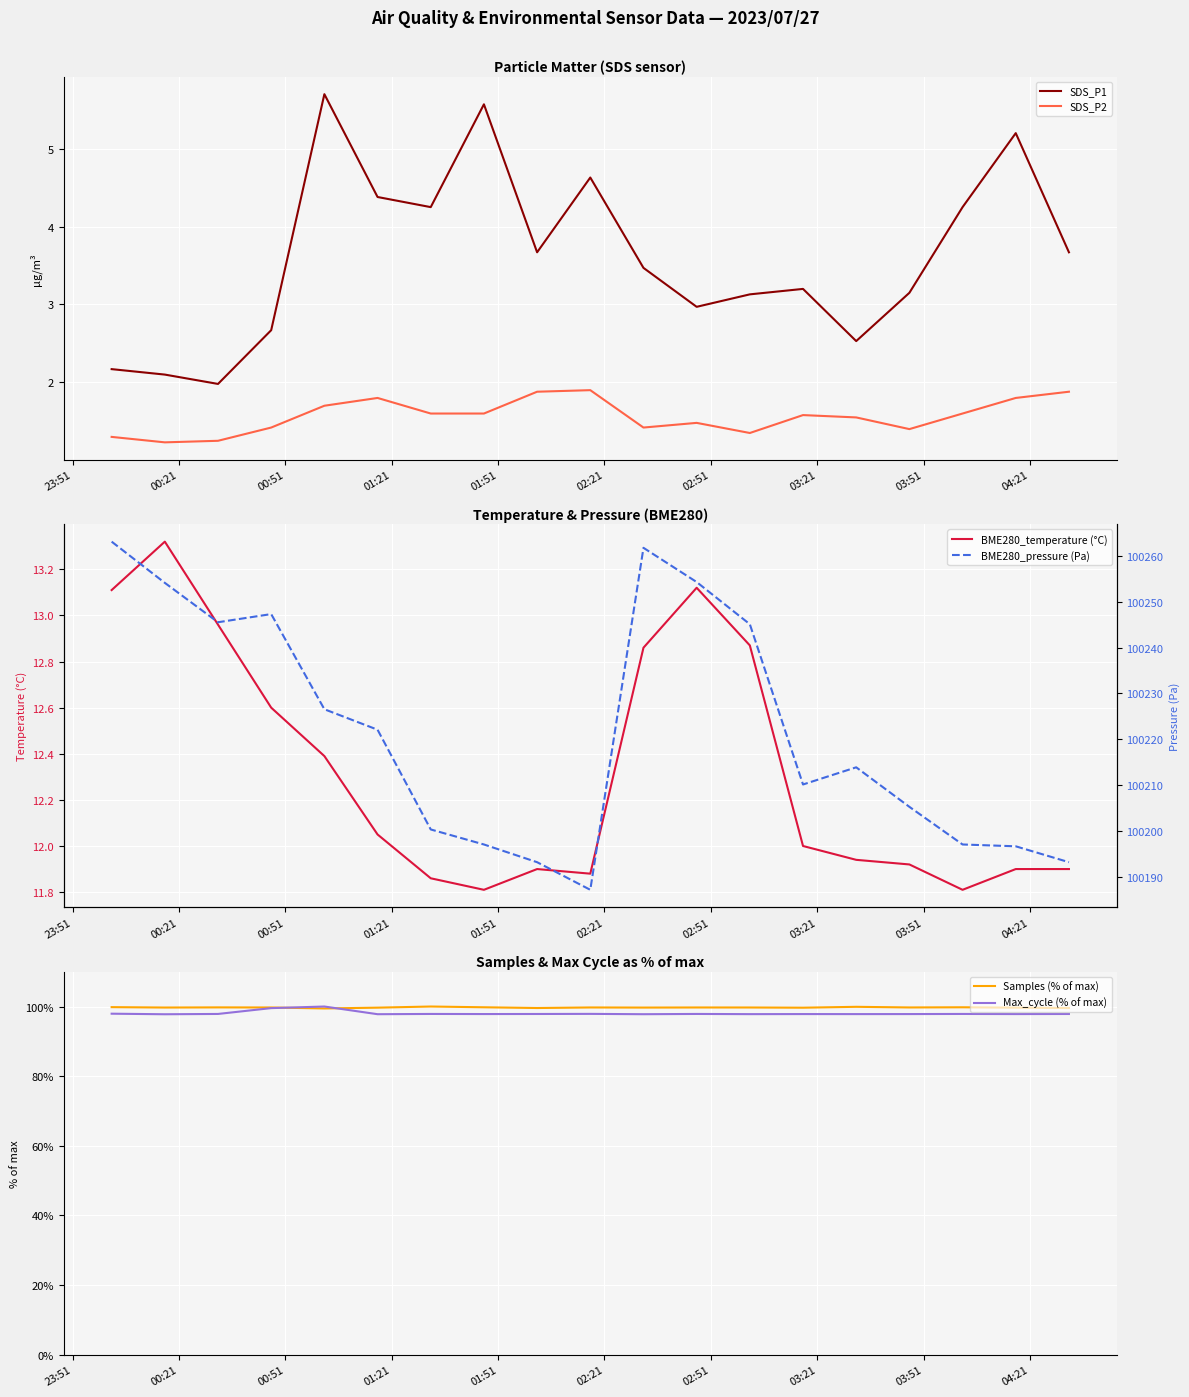

True or false: SDS_P1 and SDS_P2 cross at least once.

False